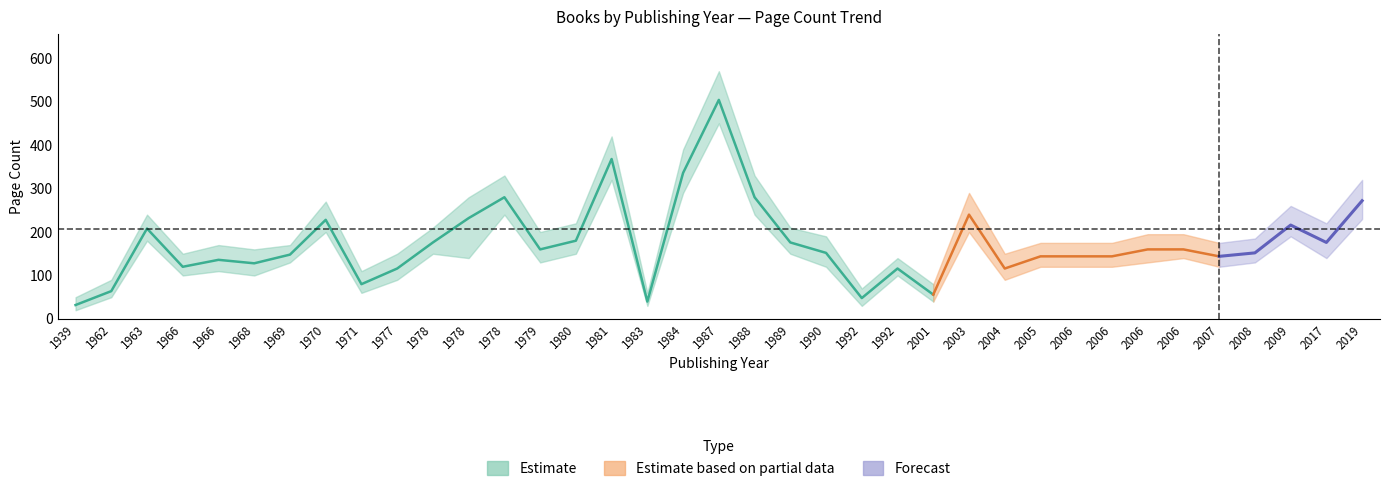

Which category has the highest value in the pageCount_lower series?

1987